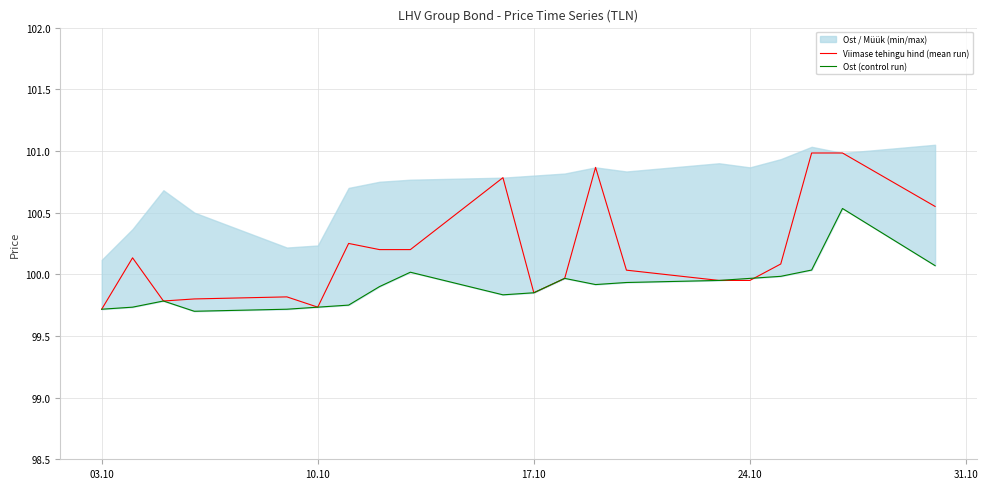

What is the lowest value of the Viimase tehingu hind (mean run) series?

99.7